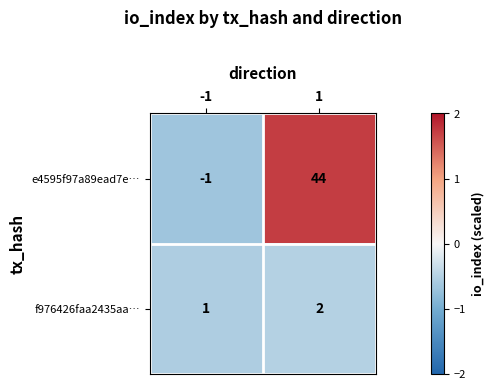

What is the difference between the e4595f97a89ead7e… values at 1 and -1?

45